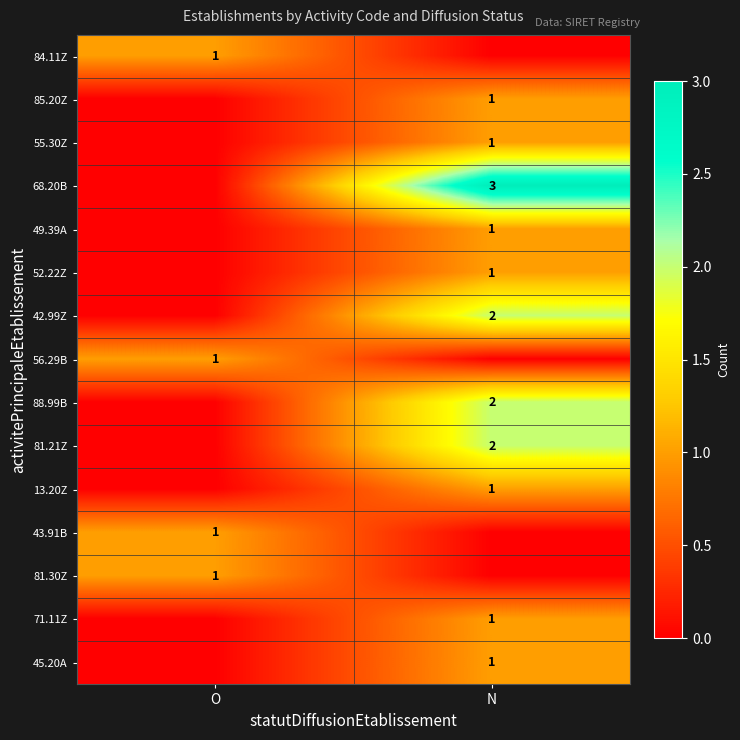

Is it true that 55.30Z equals 1 at N?

True